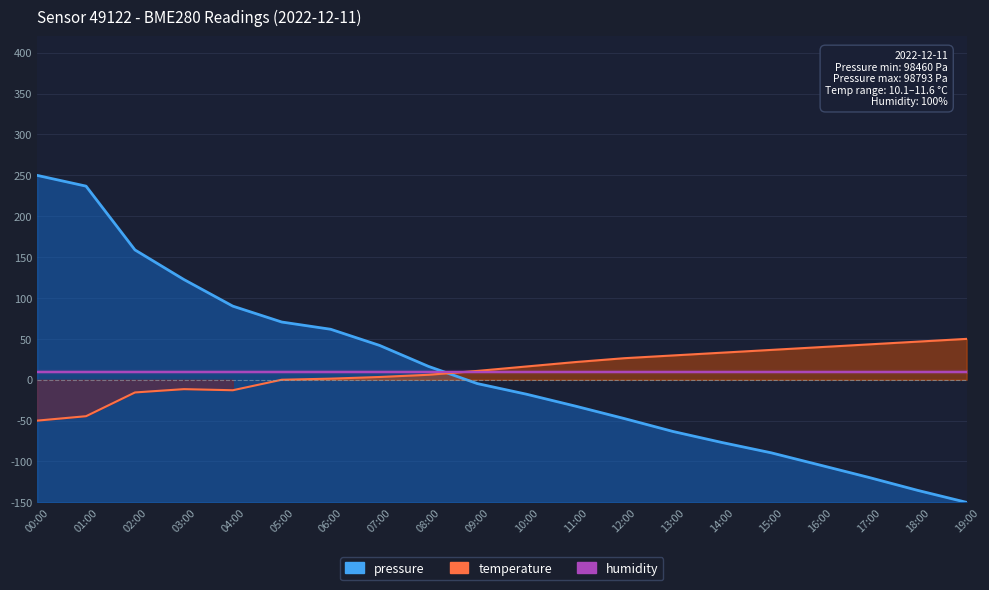

Is it true that humidity equals 6.1 at 16:00?

False